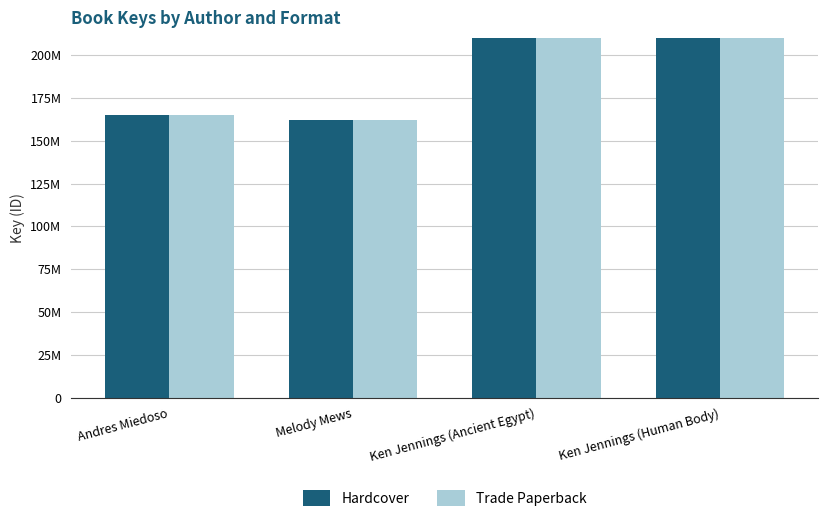

Where is Trade Paperback nearest to the value 314939885?

Ken Jennings (Human Body)